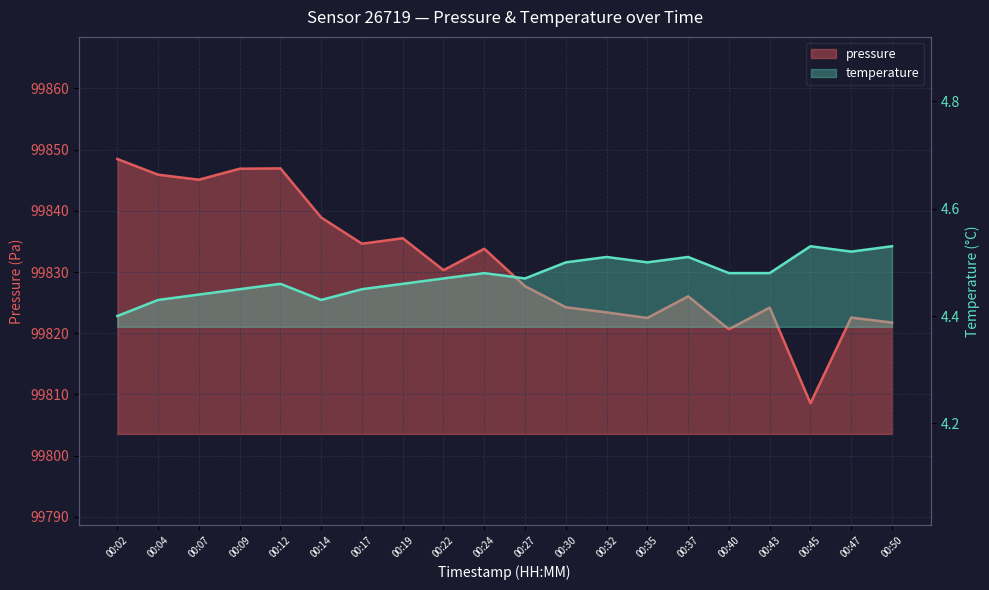

True or false: temperature and pressure intersect in this chart.

False